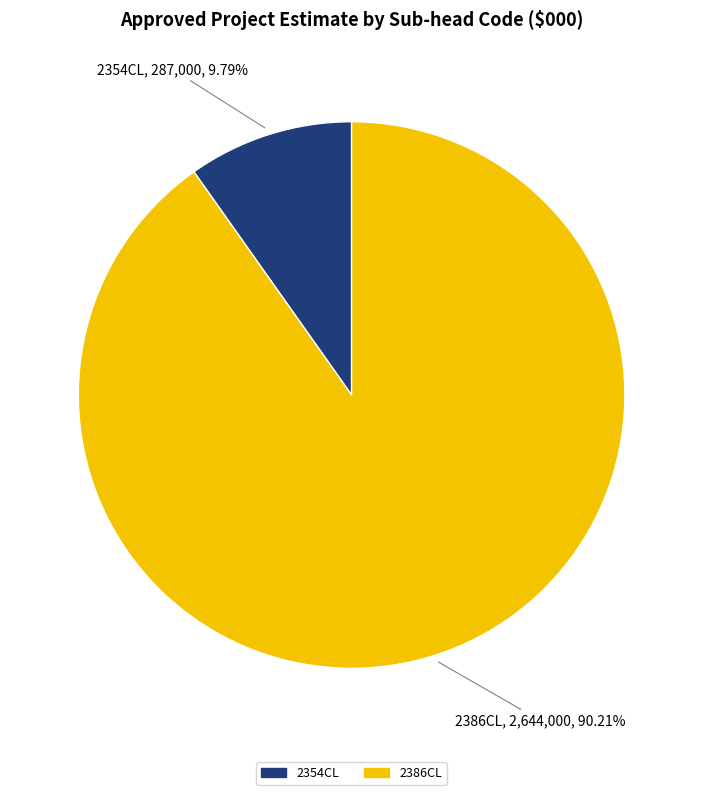

Which category has the smallest portion of the pie?

2354CL